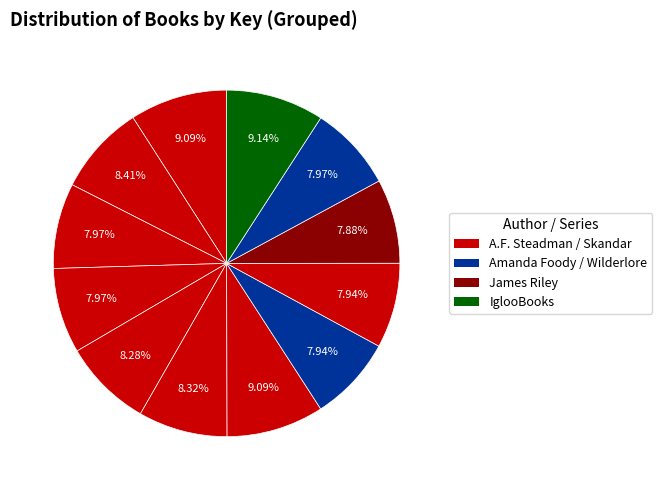

How many segments does this pie chart have?

12